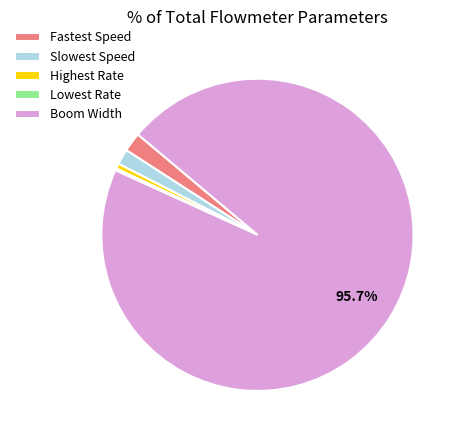

Which slice is the largest?

Boom Width